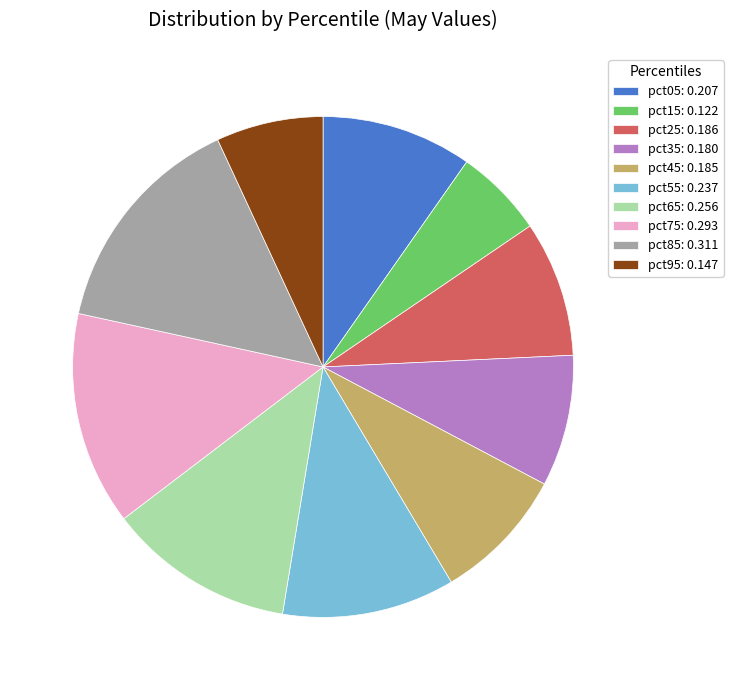

Which slice is the smallest?

pct15